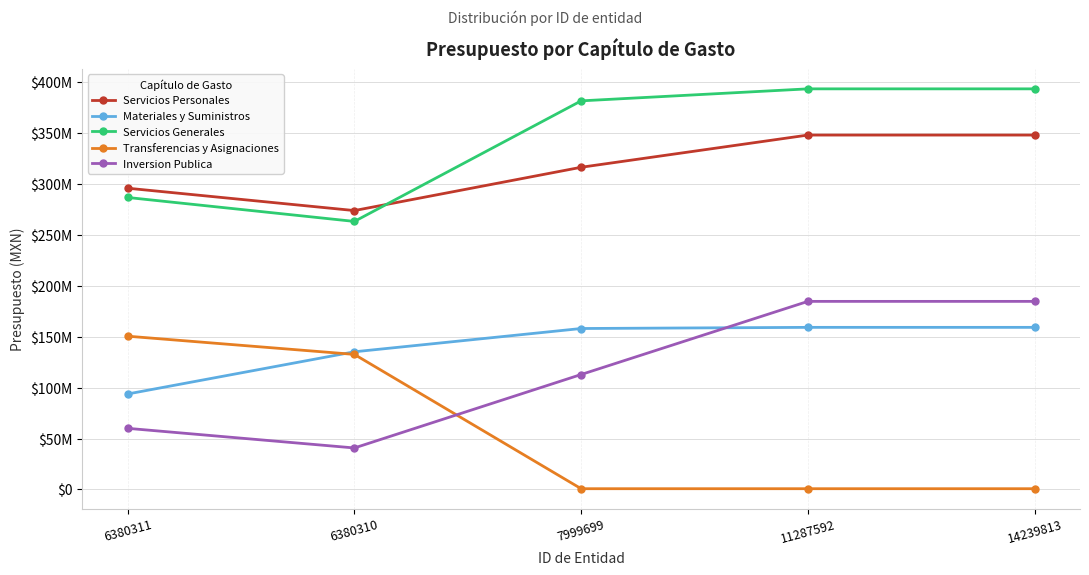

List the series in order of their peak value, lowest first.

Transferencias y Asignaciones, Materiales y Suministros, Inversion Publica, Servicios Personales, Servicios Generales